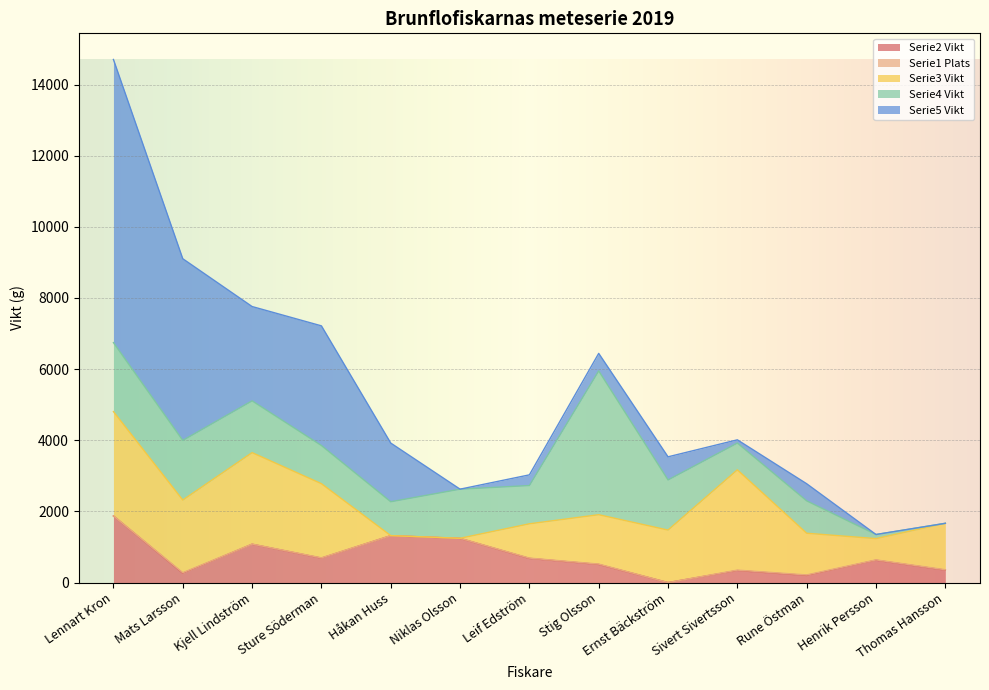

The value of Serie3 Vikt at Niklas Olsson is 0. True or false?

True